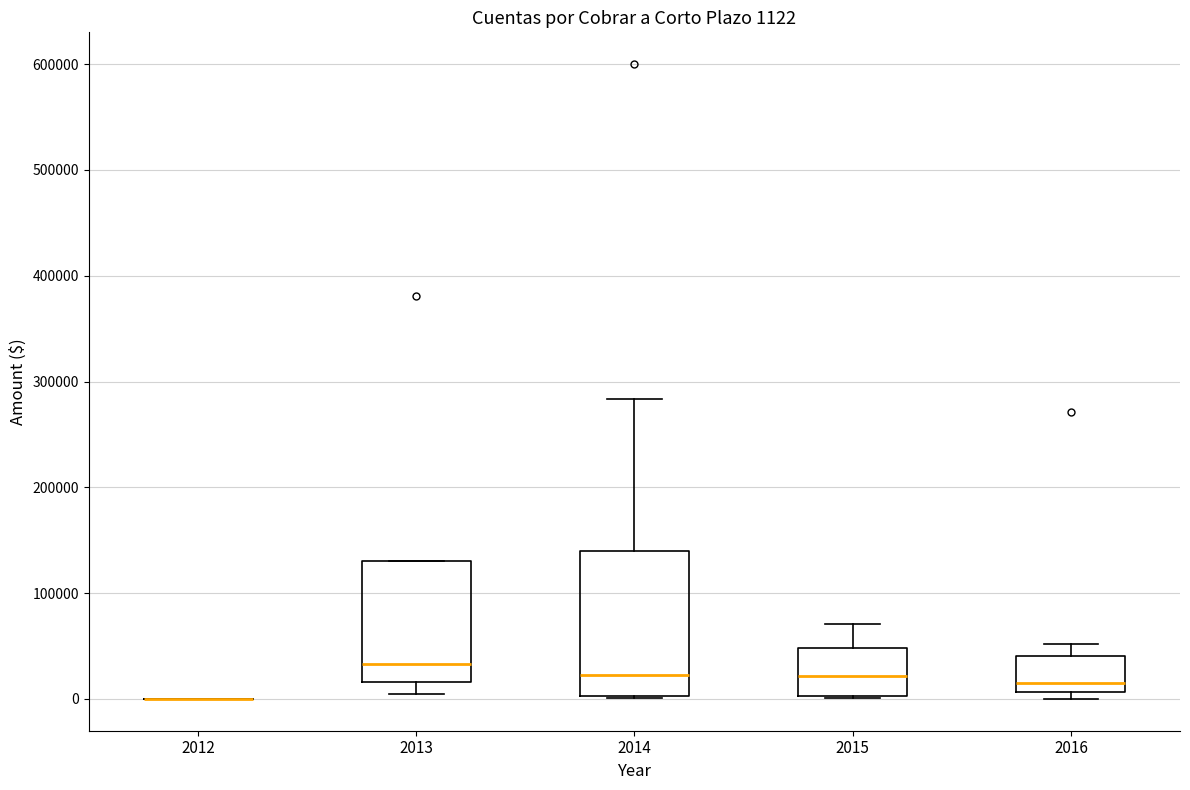

Which box is the tallest, from its lower edge to its upper edge?

2014